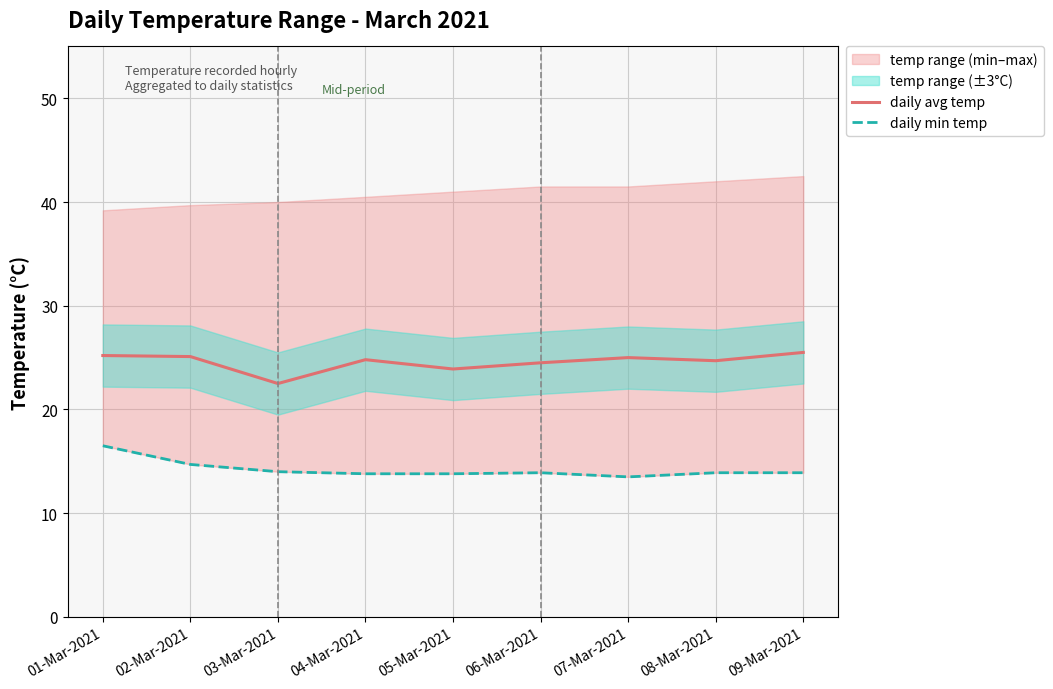

Reading right to left, transcribe all the data shown in this chart.

daily avg temp: 09-Mar-2021=25.5	08-Mar-2021=24.7	07-Mar-2021=25.0	06-Mar-2021=24.5	05-Mar-2021=23.9	04-Mar-2021=24.8	03-Mar-2021=22.5	02-Mar-2021=25.1	01-Mar-2021=25.2
daily min temp: 09-Mar-2021=13.9	08-Mar-2021=13.9	07-Mar-2021=13.5	06-Mar-2021=13.9	05-Mar-2021=13.8	04-Mar-2021=13.8	03-Mar-2021=14.0	02-Mar-2021=14.7	01-Mar-2021=16.5